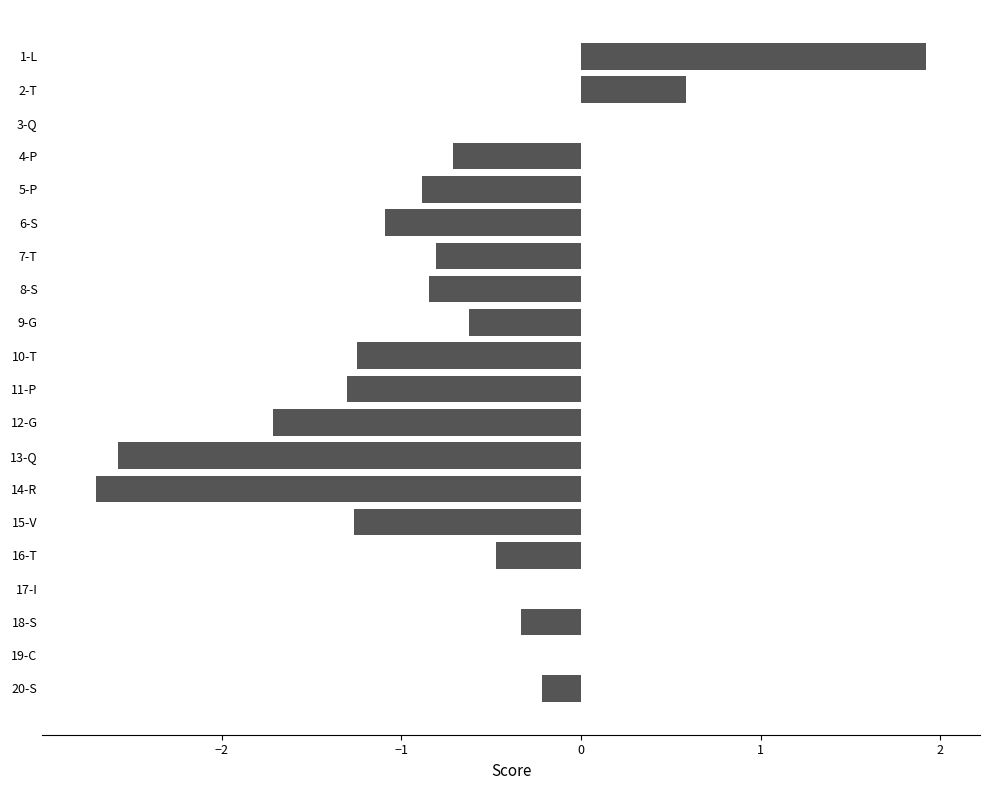

What is the average value?

-0.7